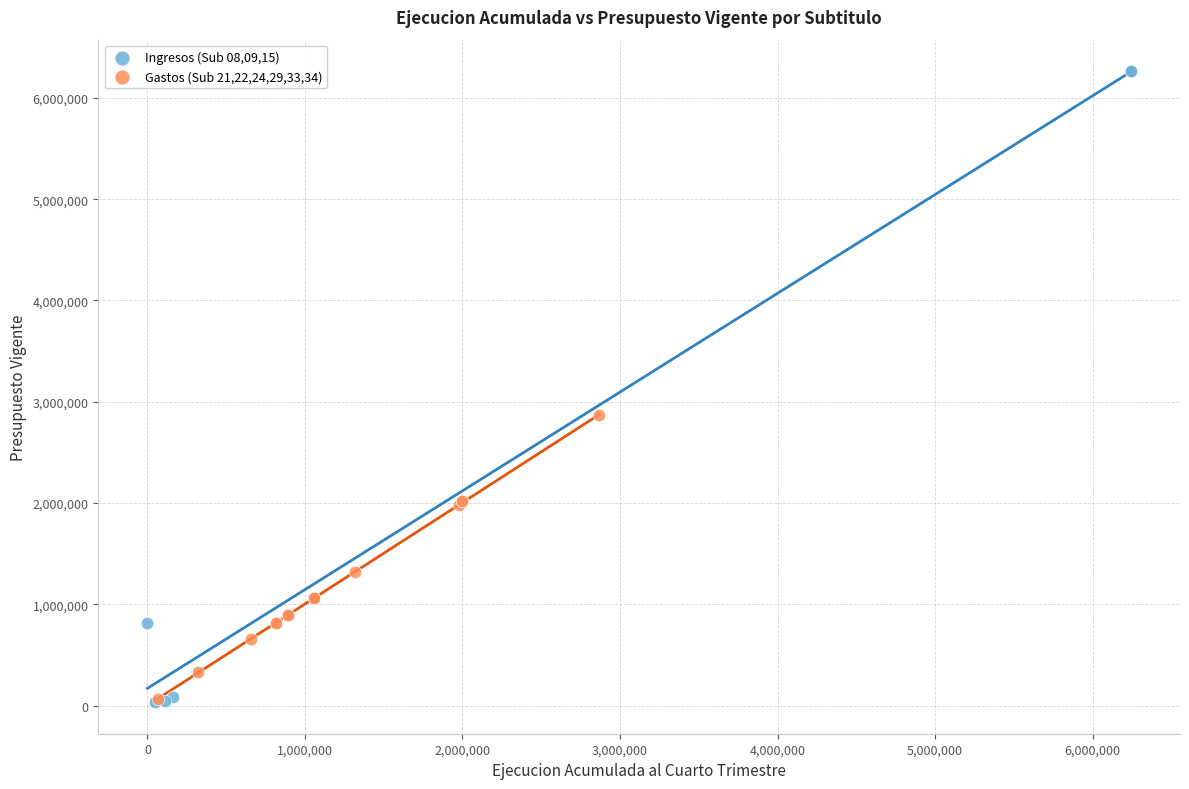

Which series has the widest spread of Y values?

Ingresos (Sub 08,09,15)